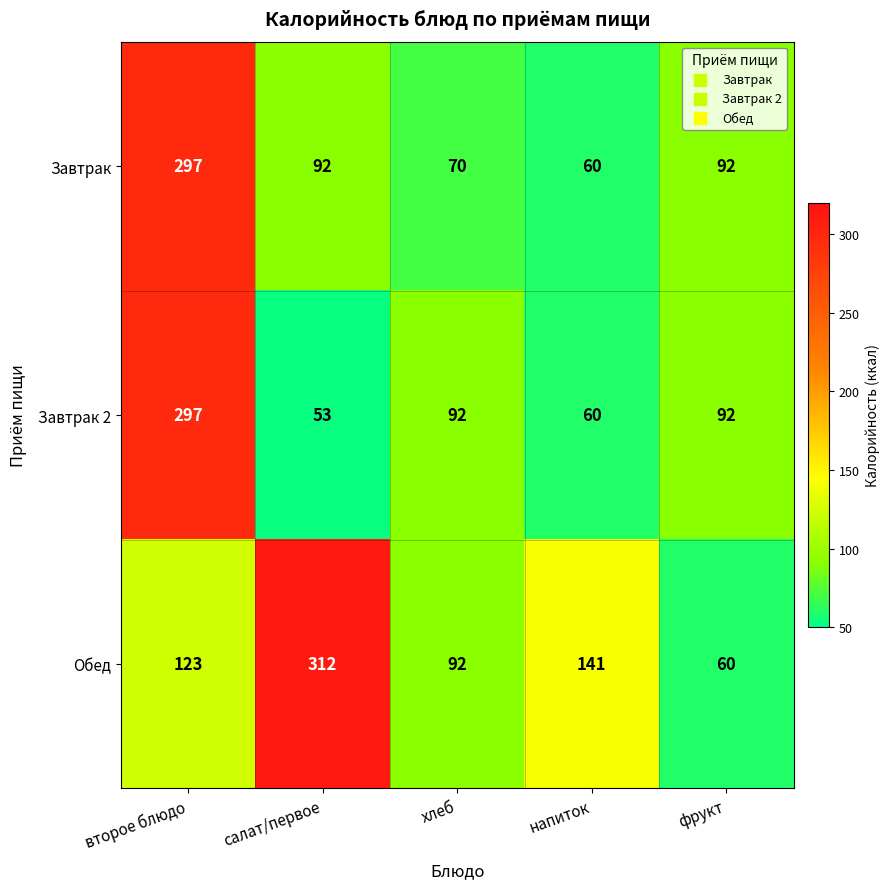

At which category is the sum across all series the highest?

второе блюдо